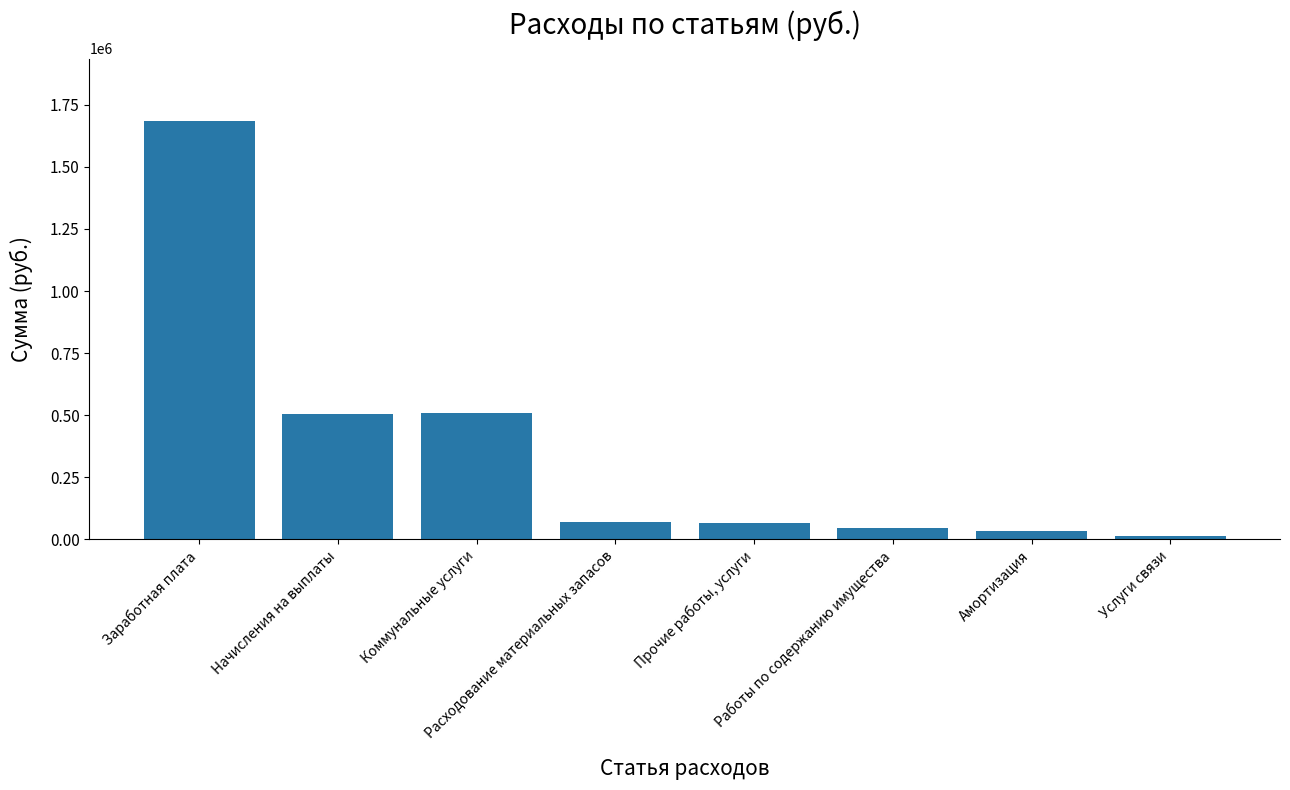

What position from the right is Услуги связи?

1